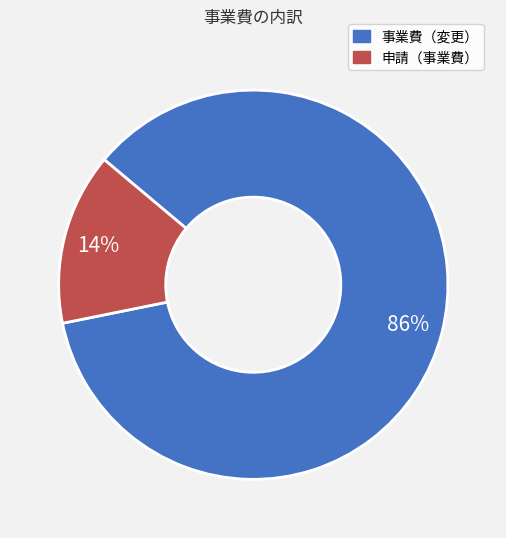

True or false: 事業費（変更） accounts for 86% of the total.

True